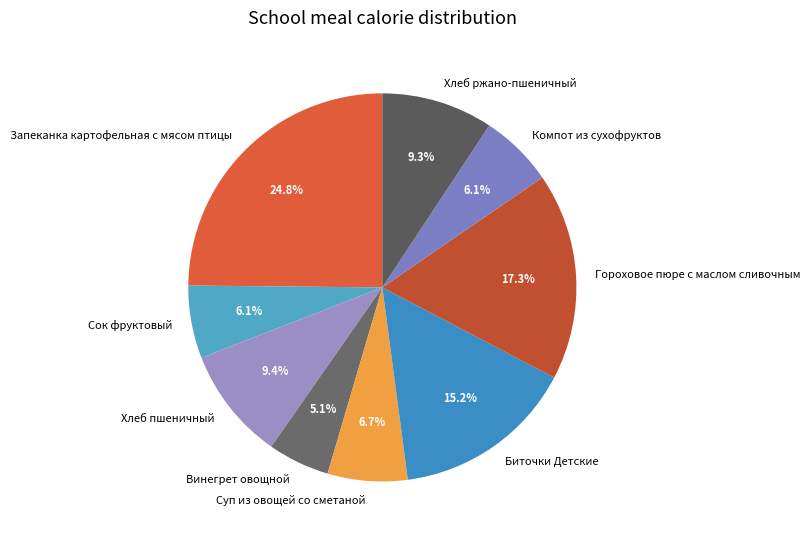

Which category has the biggest portion of the pie?

Запеканка картофельная с мясом птицы